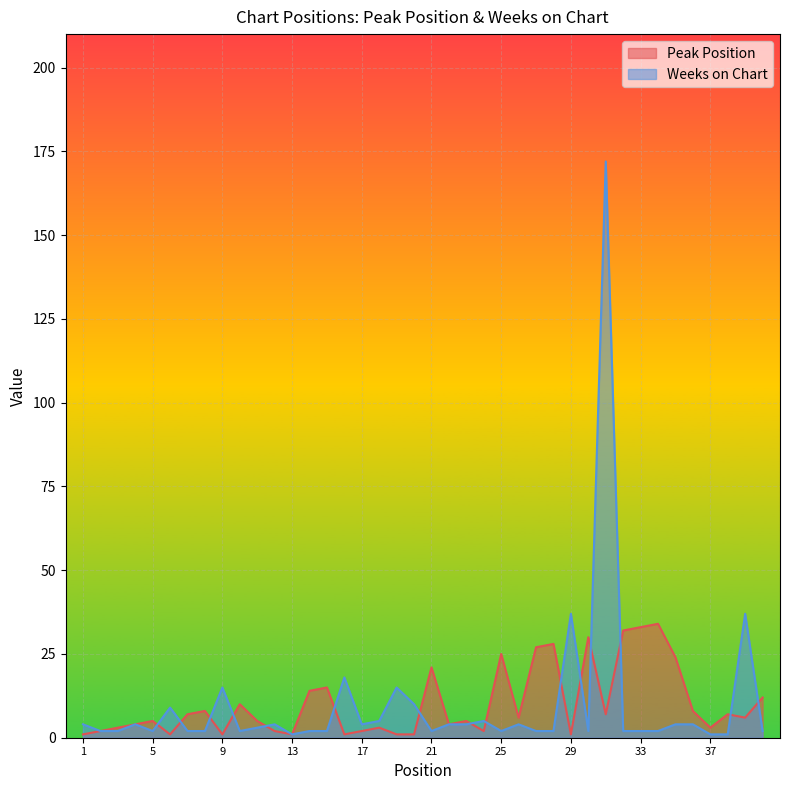

Between 11 and 14, which is larger?

14